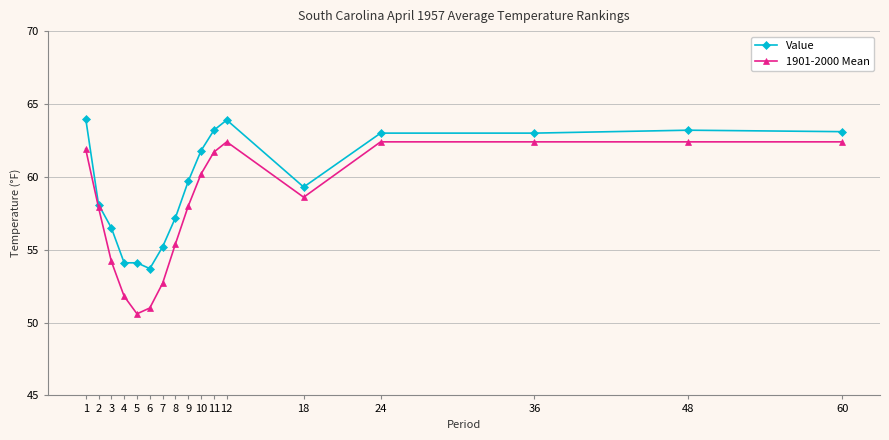

How many data points does each series have?

17